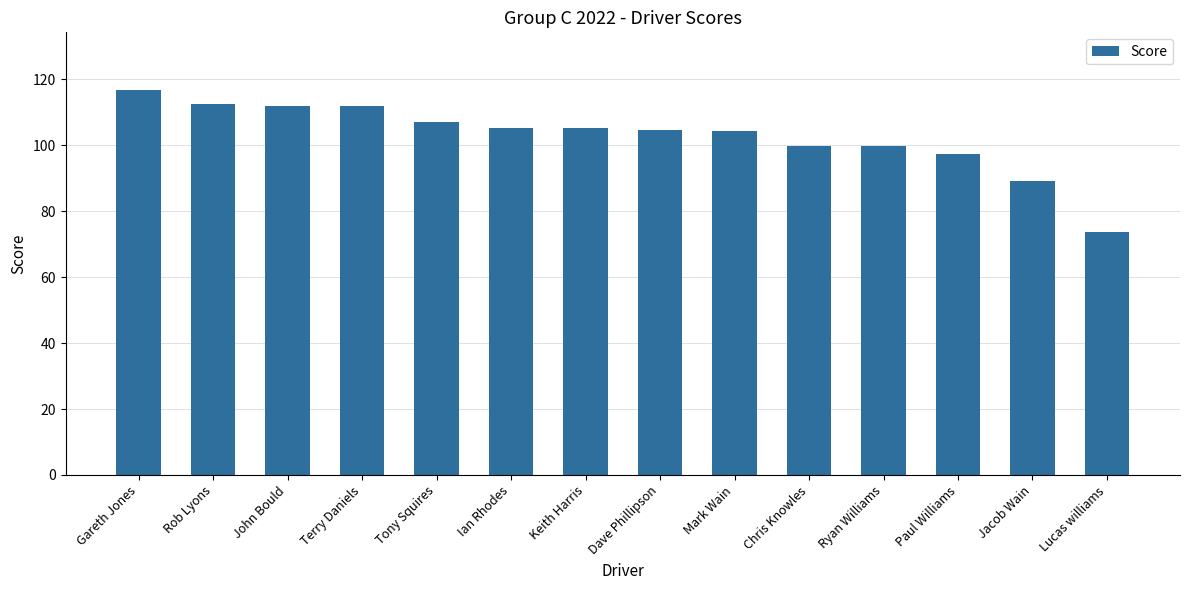

What is the greatest value displayed?

116.7